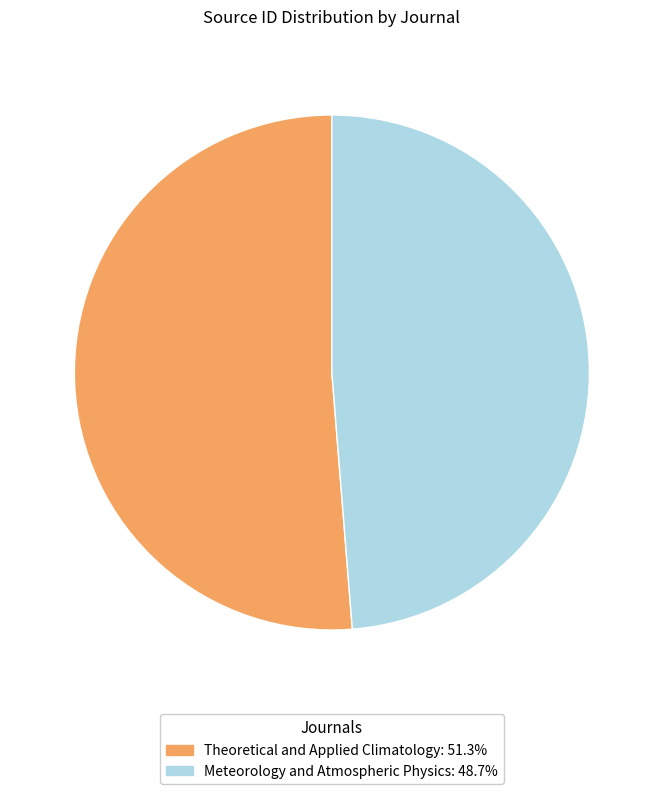

Which category accounts for the majority?

Theoretical and Applied Climatology